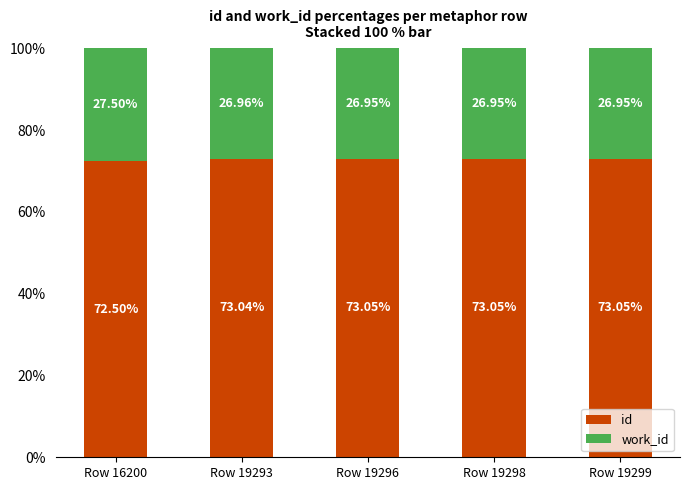

What is the difference between the second highest and minimum values in the id series?

0.5